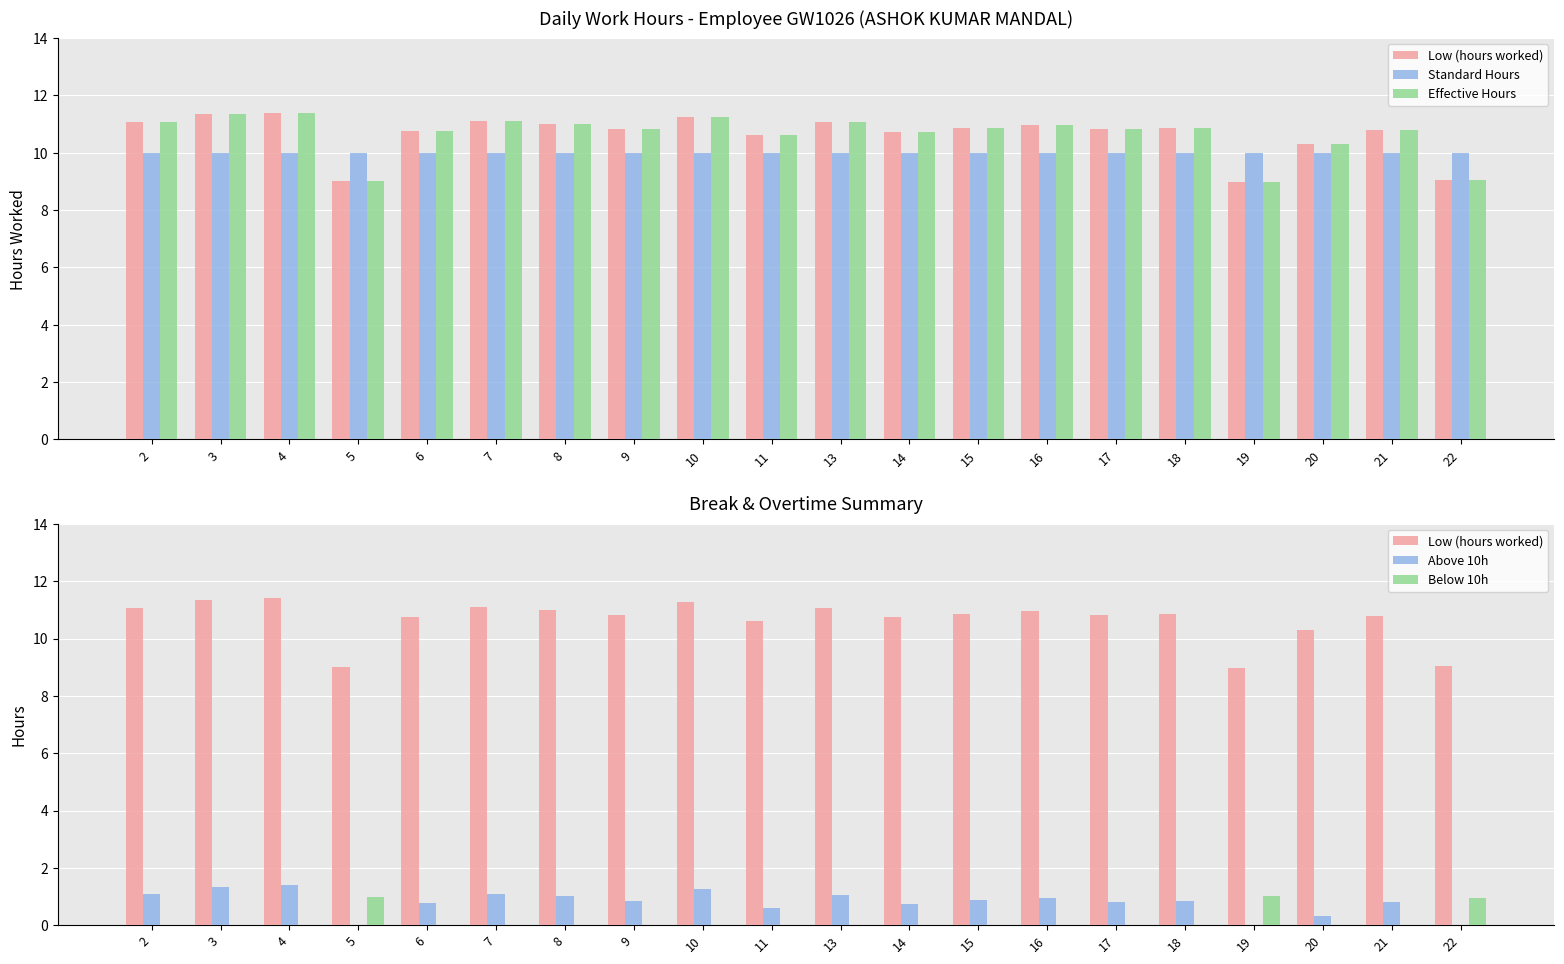

Reading left to right, extract all data points from this chart.

Low (hours worked): 2=11.1	3=11.3	4=11.4	5=9.0	6=10.8	7=11.1	8=11.0	9=10.8	10=11.3	11=10.6	13=11.1	14=10.7	15=10.9	16=11.0	17=10.8	18=10.9	19=9.0	20=10.3	21=10.8	22=9.1
Standard Hours: 2=10.0	3=10.0	4=10.0	5=10.0	6=10.0	7=10.0	8=10.0	9=10.0	10=10.0	11=10.0	13=10.0	14=10.0	15=10.0	16=10.0	17=10.0	18=10.0	19=10.0	20=10.0	21=10.0	22=10.0
Effective Hours: 2=11.1	3=11.3	4=11.4	5=9.0	6=10.8	7=11.1	8=11.0	9=10.8	10=11.3	11=10.6	13=11.1	14=10.7	15=10.9	16=11.0	17=10.8	18=10.9	19=9.0	20=10.3	21=10.8	22=9.1
Above 10h: 2=1.1	3=1.3	4=1.4	5=0.0	6=0.8	7=1.1	8=1.0	9=0.8	10=1.3	11=0.6	13=1.1	14=0.7	15=0.9	16=1.0	17=0.8	18=0.9	19=0.0	20=0.3	21=0.8	22=0.0
Below 10h: 2=0.0	3=0.0	4=0.0	5=1.0	6=0.0	7=0.0	8=0.0	9=0.0	10=0.0	11=0.0	13=0.0	14=0.0	15=0.0	16=0.0	17=0.0	18=0.0	19=1.0	20=0.0	21=0.0	22=0.9